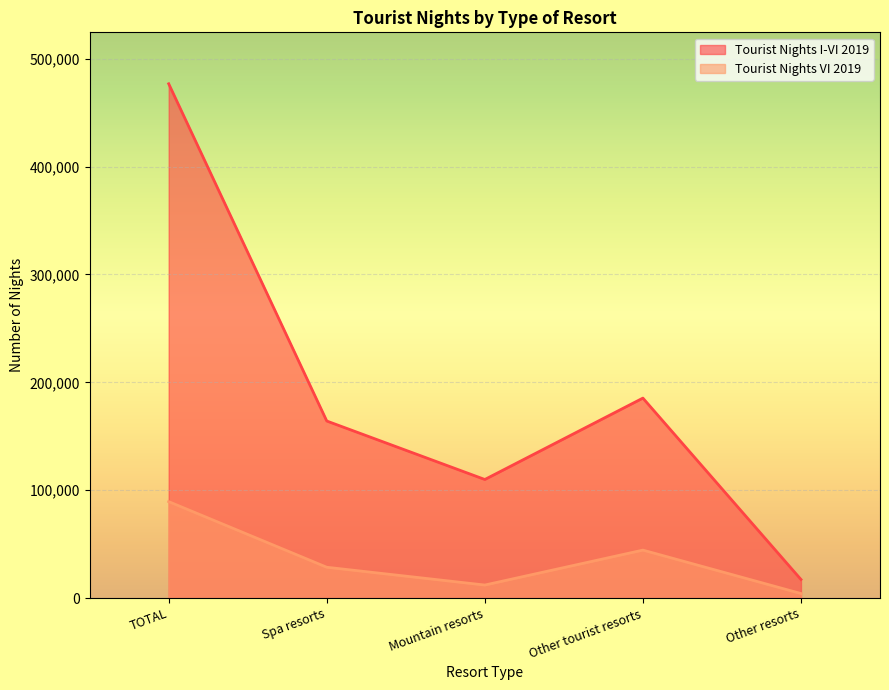

How many data points in Tourist Nights VI 2019 are less than 28603?

2